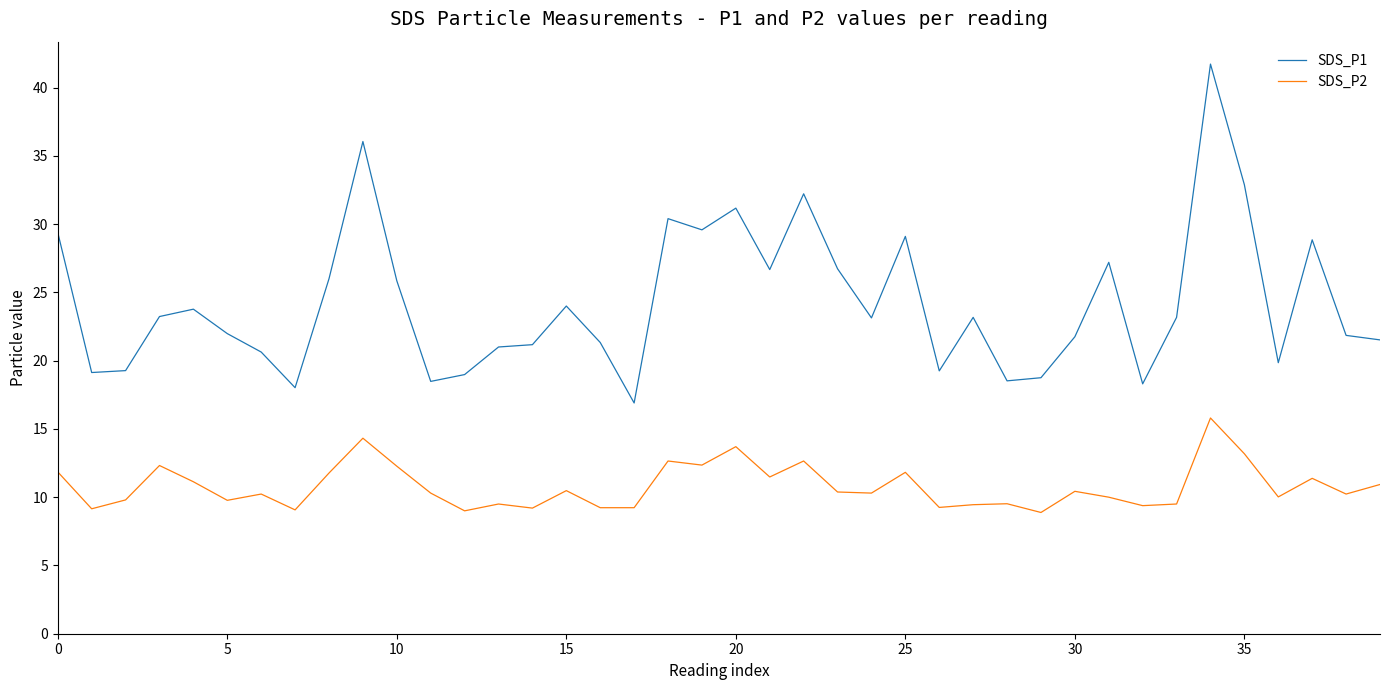

Count the number of data series in this chart.

2